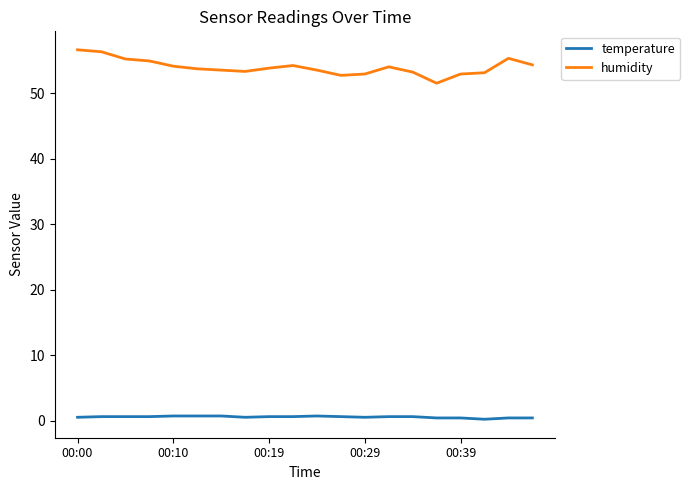

Which series has the widest spread of values?

humidity